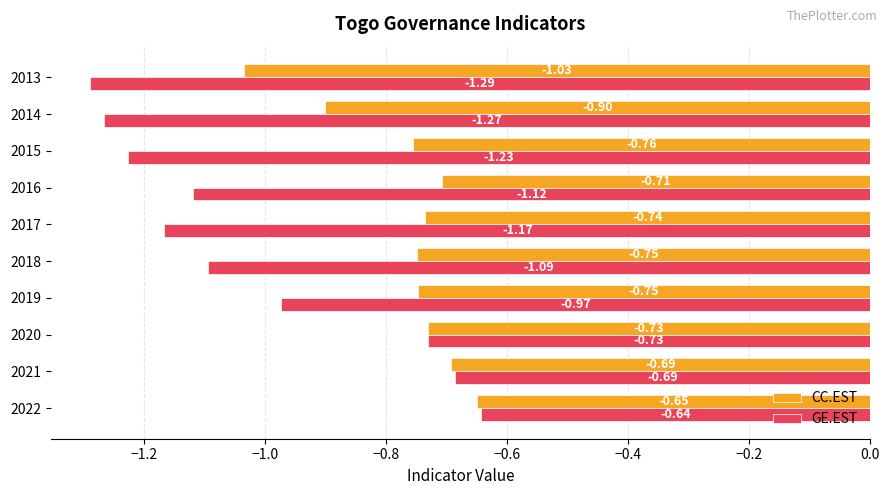

Which series has the largest range (max minus min)?

GE.EST